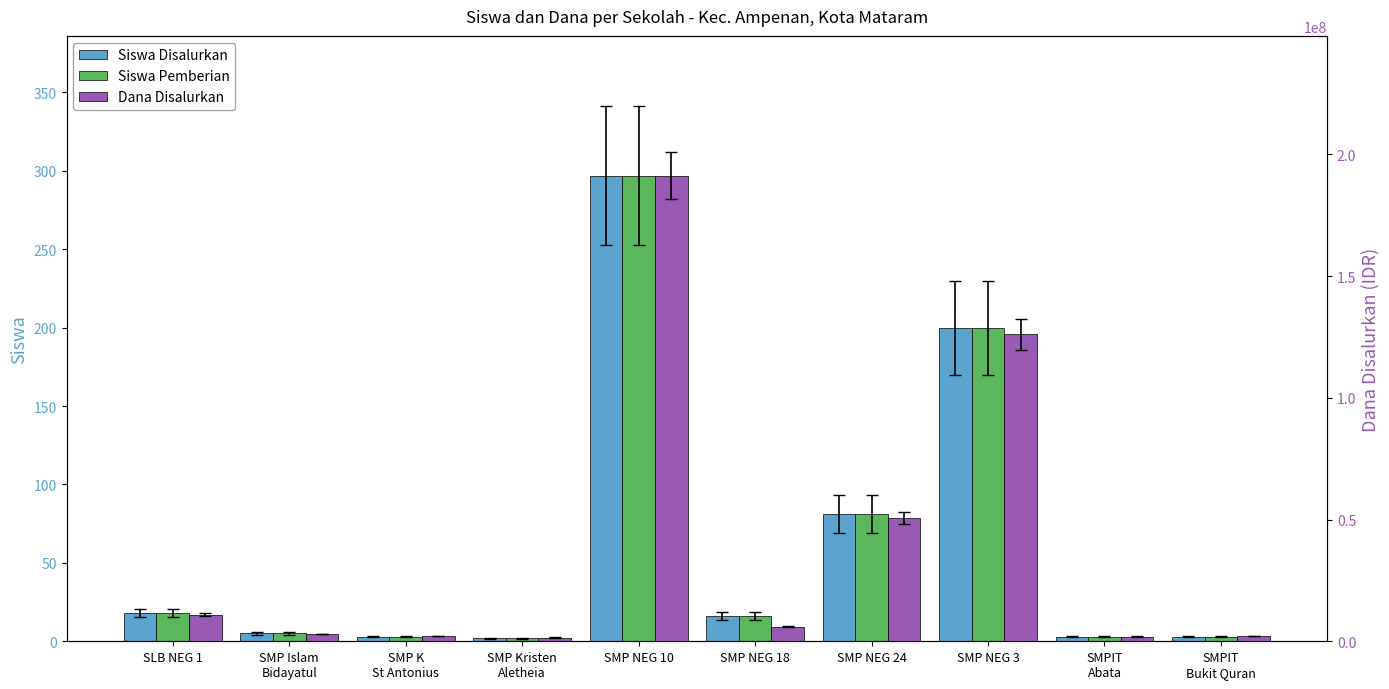

What is the smallest value displayed?

2